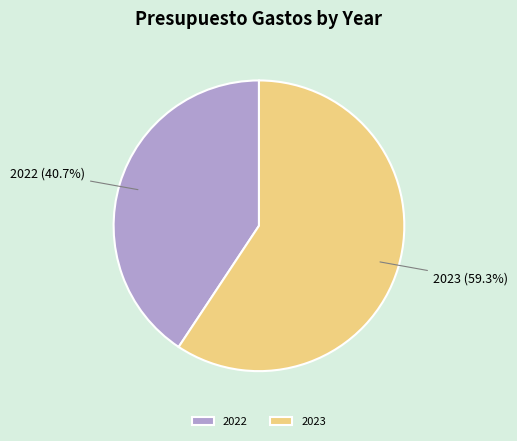

To the nearest percent, what is the combined percentage of 2022 and 2023?

100%